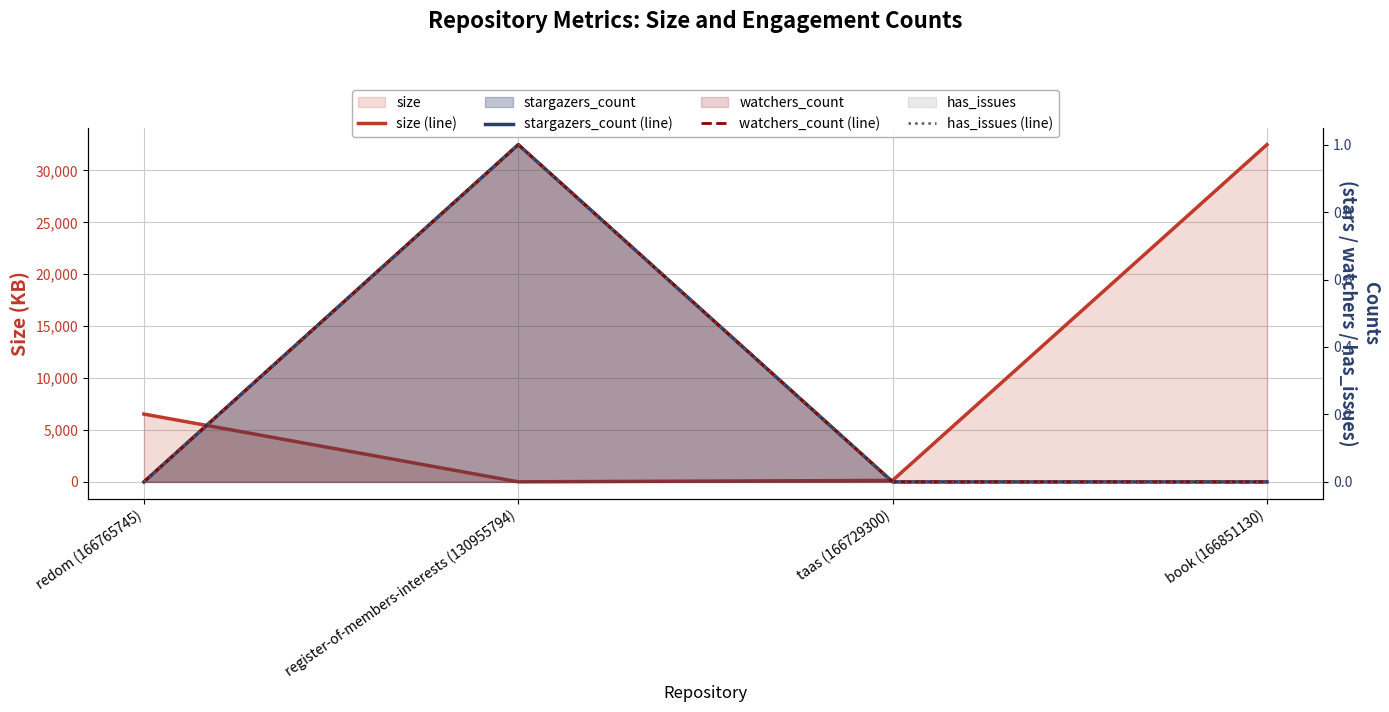

What position from the right is taas (166729300)?

2